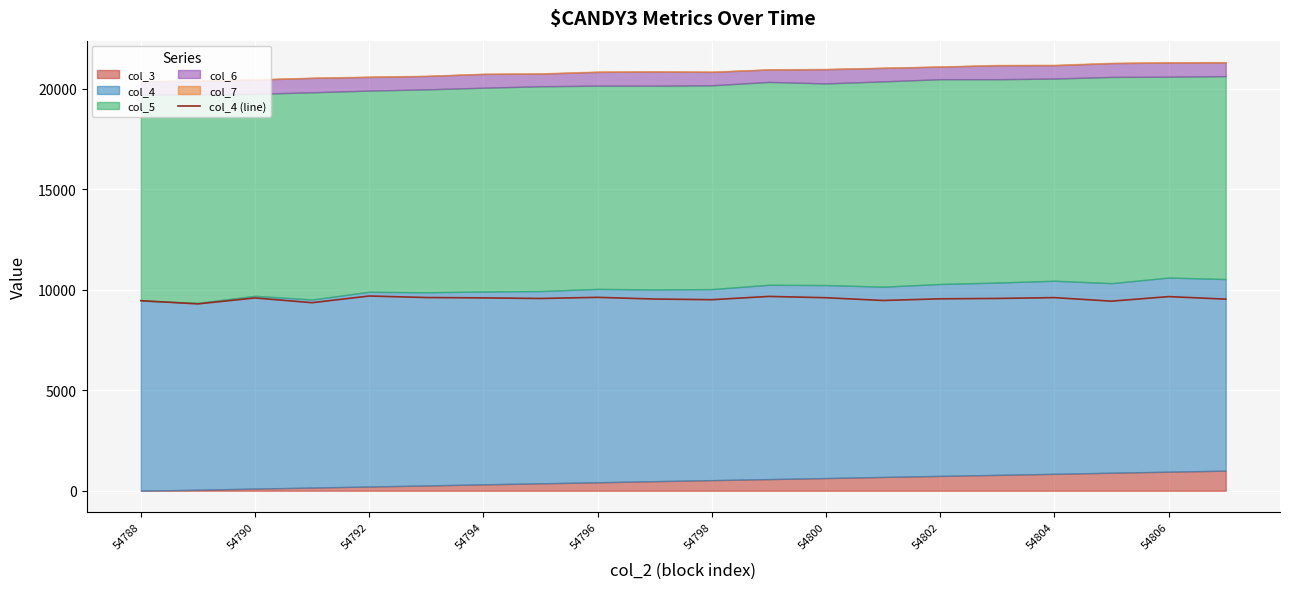

Reading left to right, list all the values displayed in this chart.

9461	9300	9596	9360	9693	9617	9599	9570	9626	9542	9509	9672	9607	9470	9553	9572	9612	9436	9663	9537